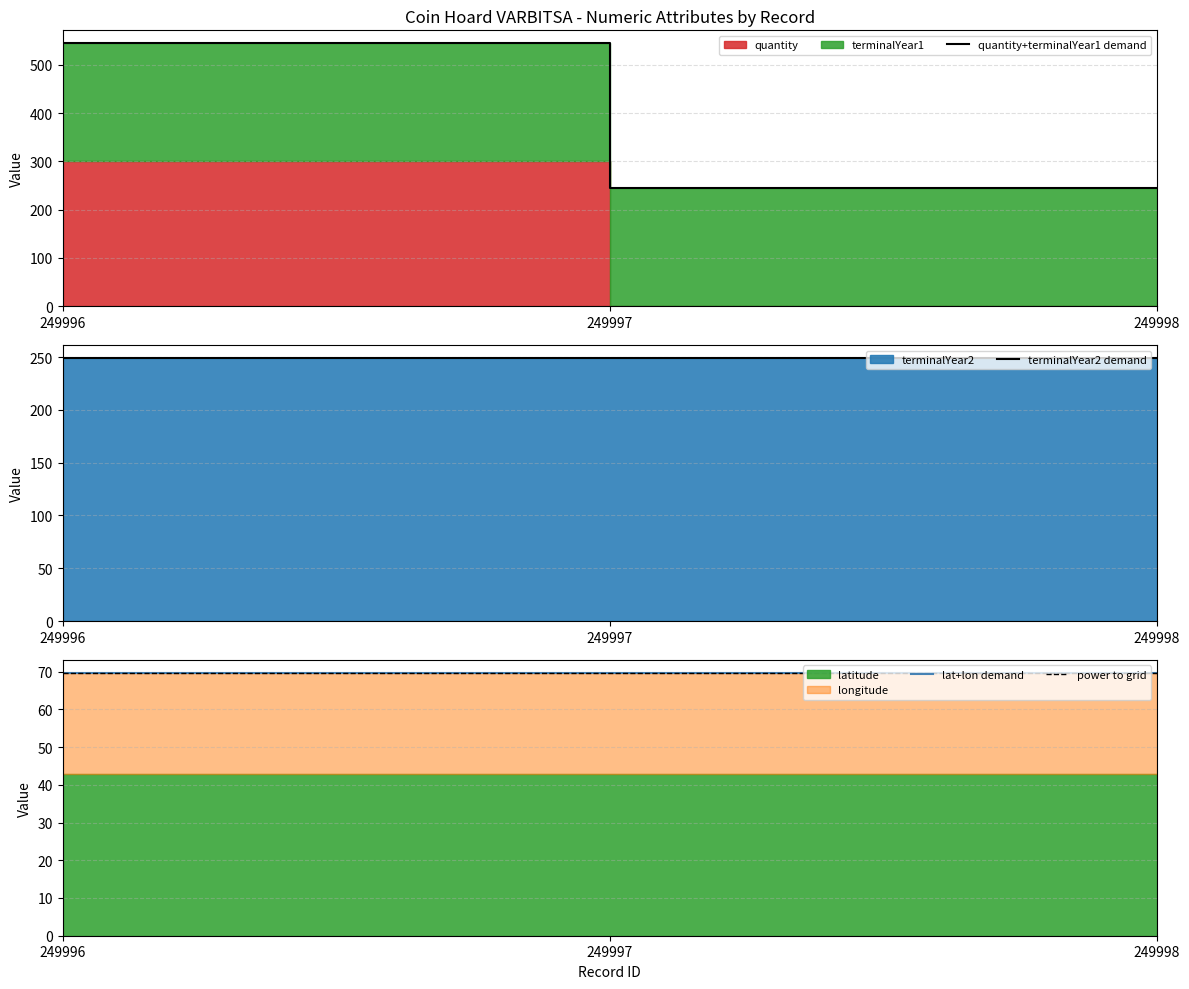

True or false: power to grid has a value of 69.7 at 249998.

True